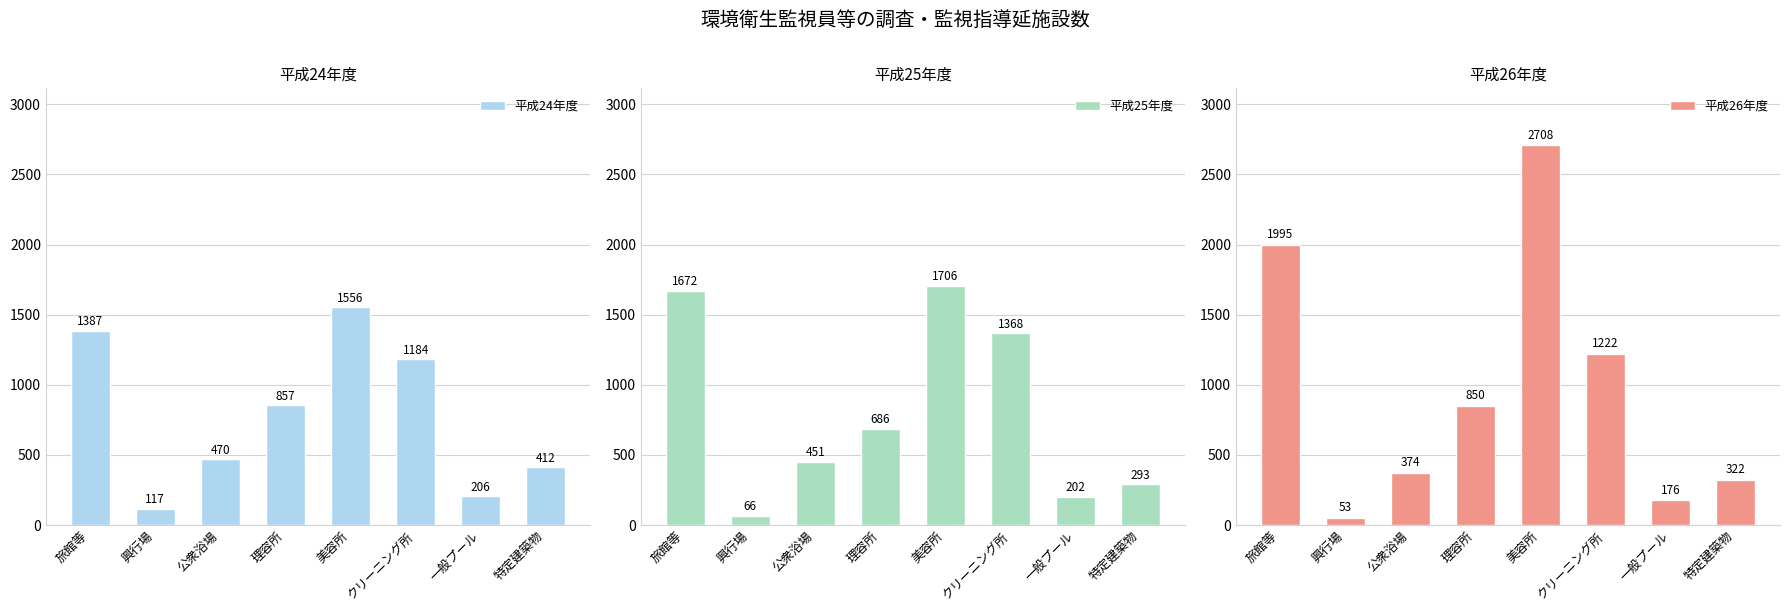

What is the spread (max minus min) of values at 特定建築物?

119